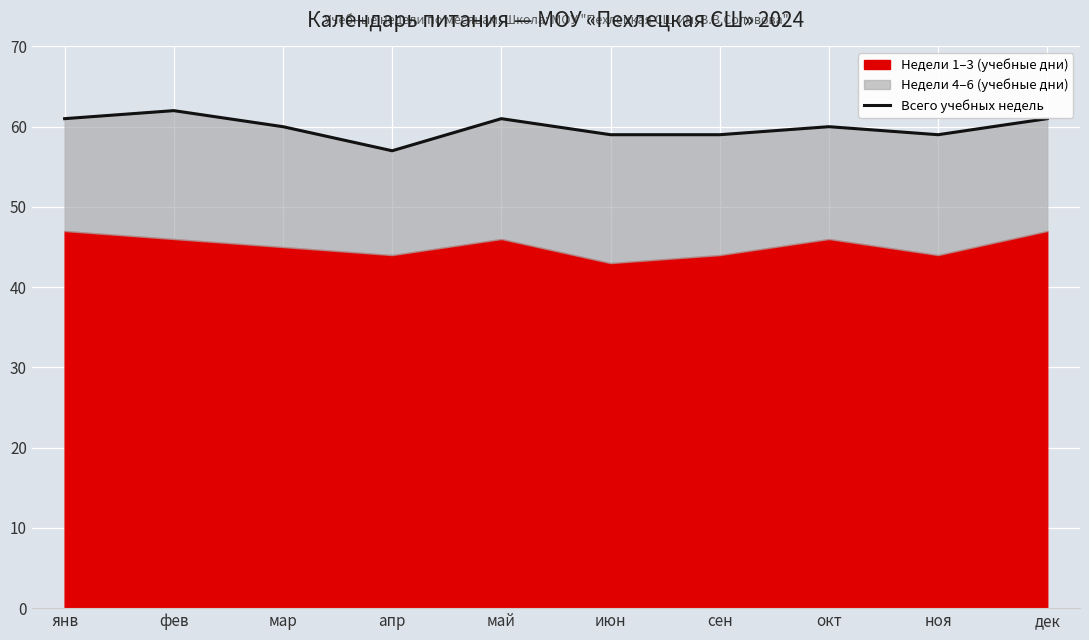

Is it true that the value at ноя is 92?

False